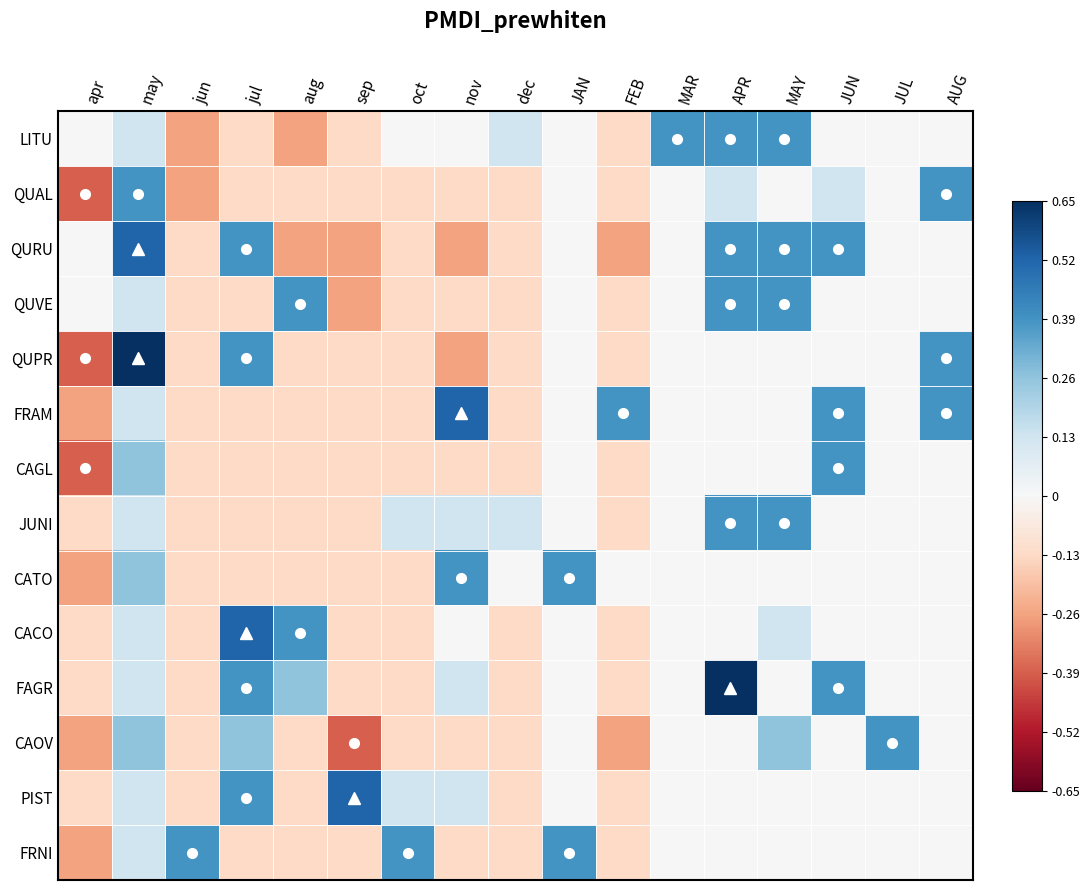

What is the difference between the highest and lowest values at MAR?

0.4